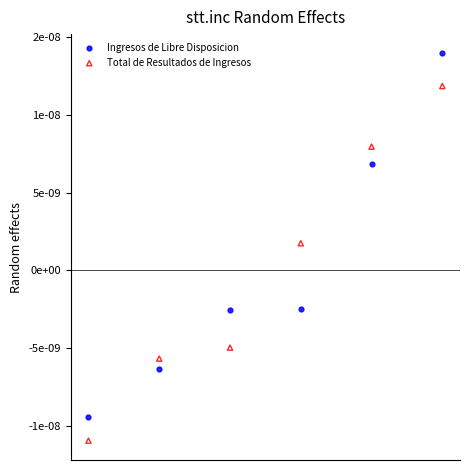

Which series reaches the minimum Y coordinate?

Total de Resultados de Ingresos